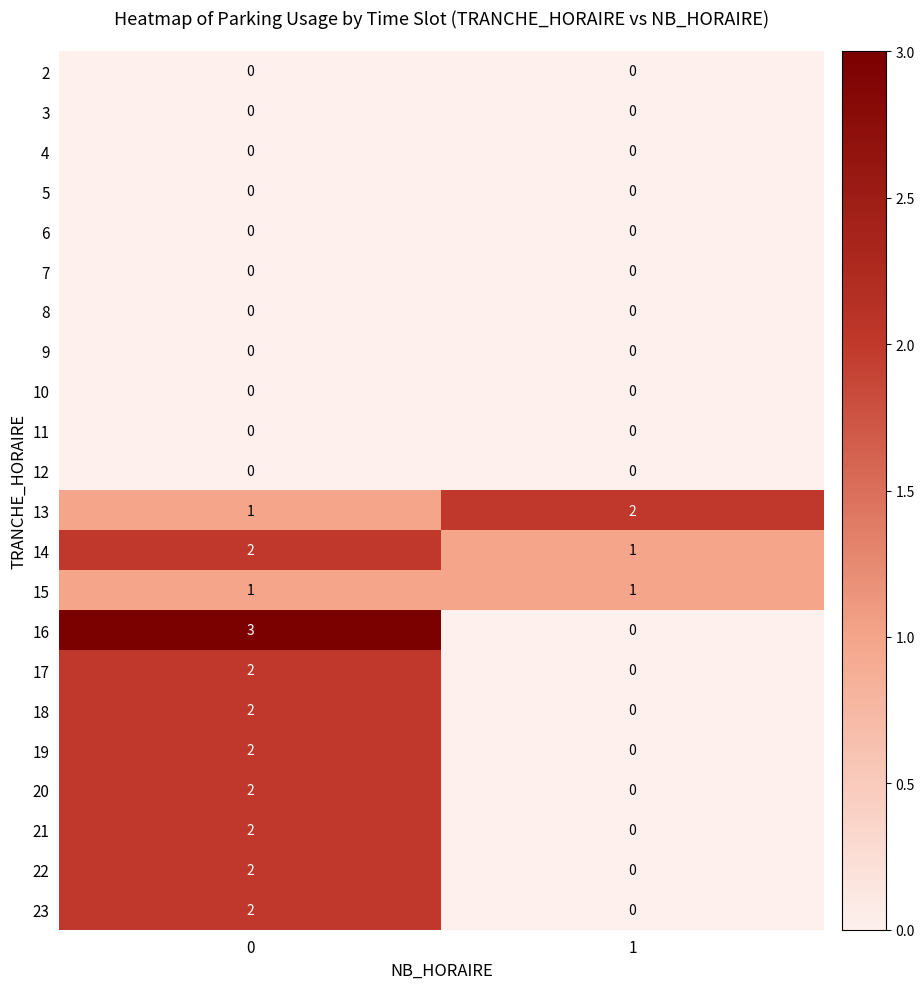

True or false: 13 has a value of 2 at 0.

False